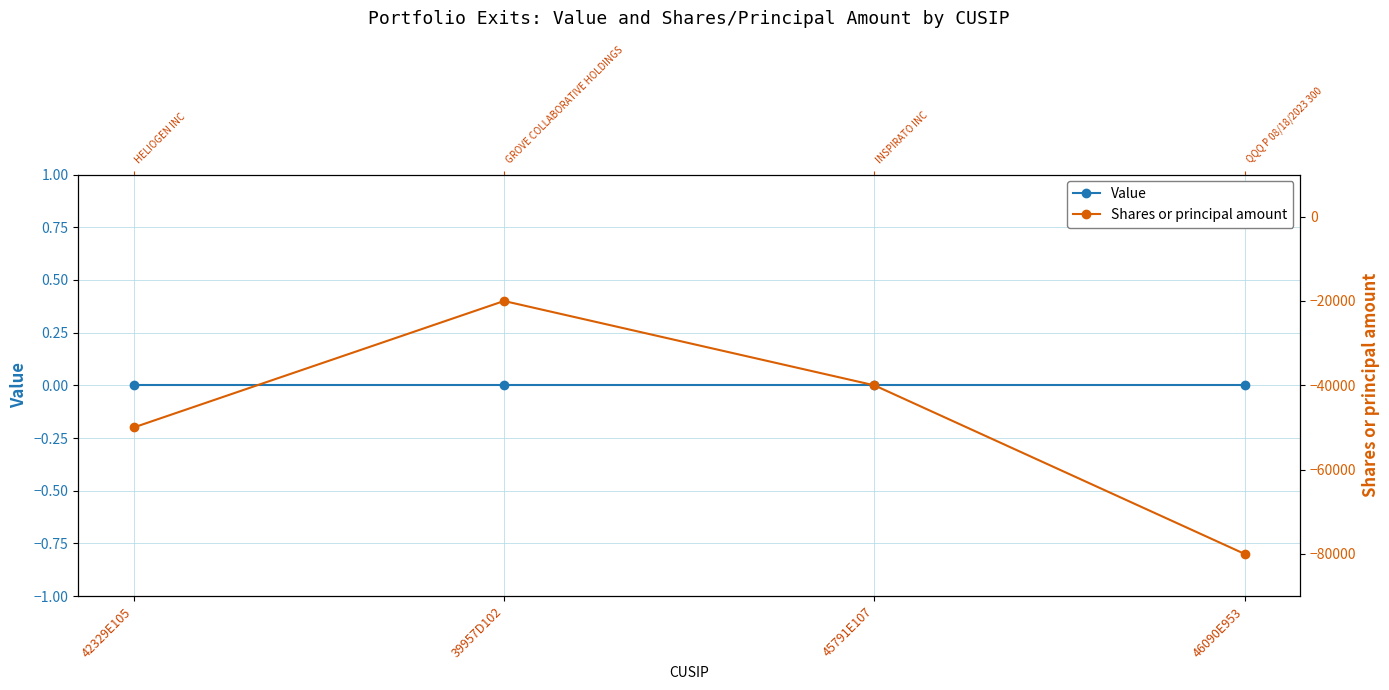

What position from the right is 42329E105?

4